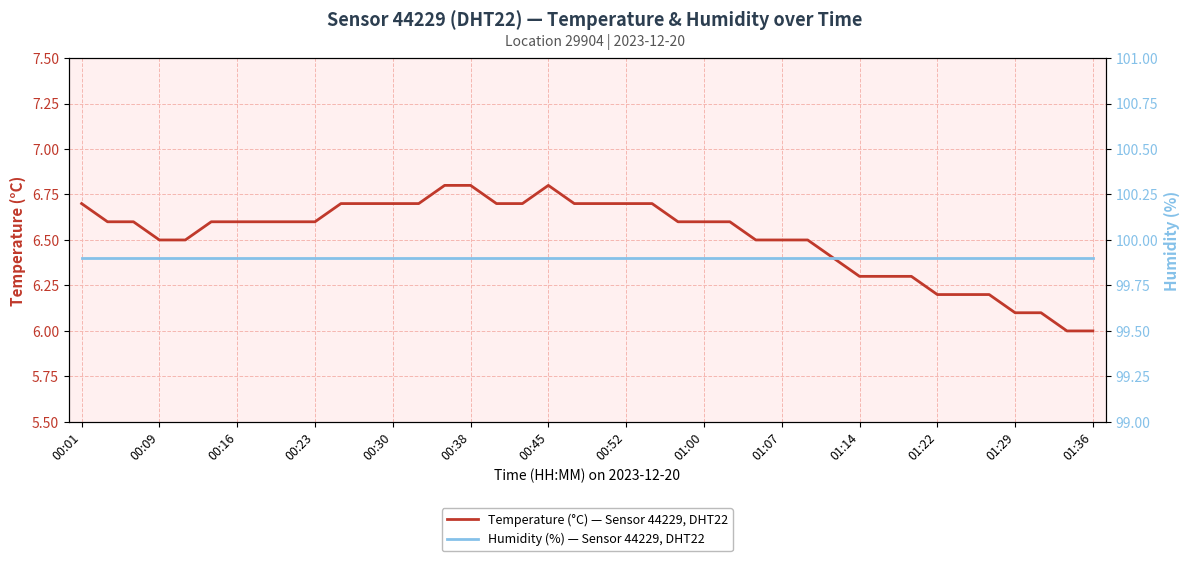

What is the minimum value for Temperature (°C) — Sensor 44229, DHT22?

6.0